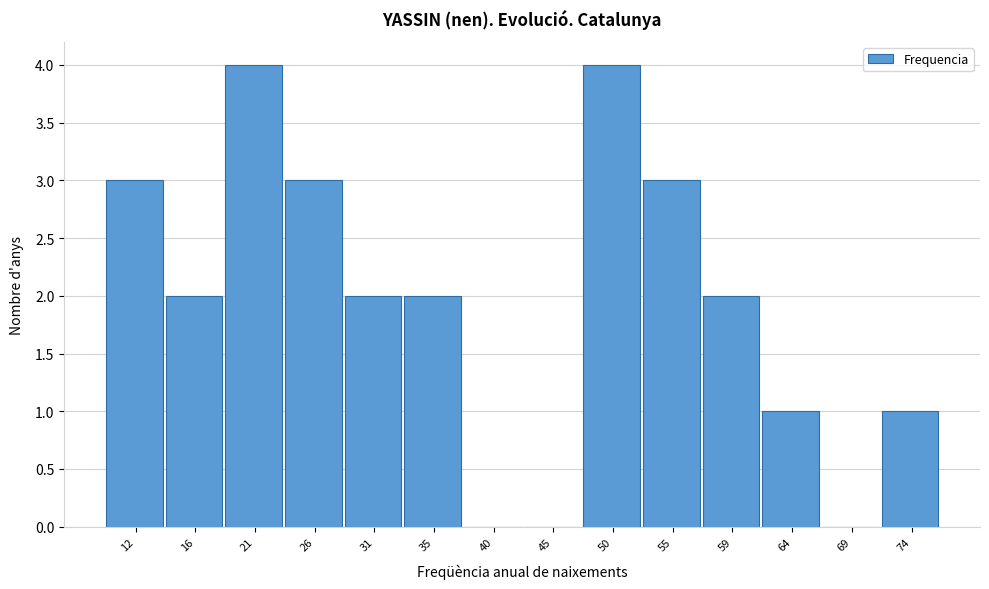

Reading right to left, extract all data points from this chart.

74=1	69=0	64=1	59=2	55=3	50=4	45=0	40=0	35=2	31=2	26=3	21=4	16=2	12=3